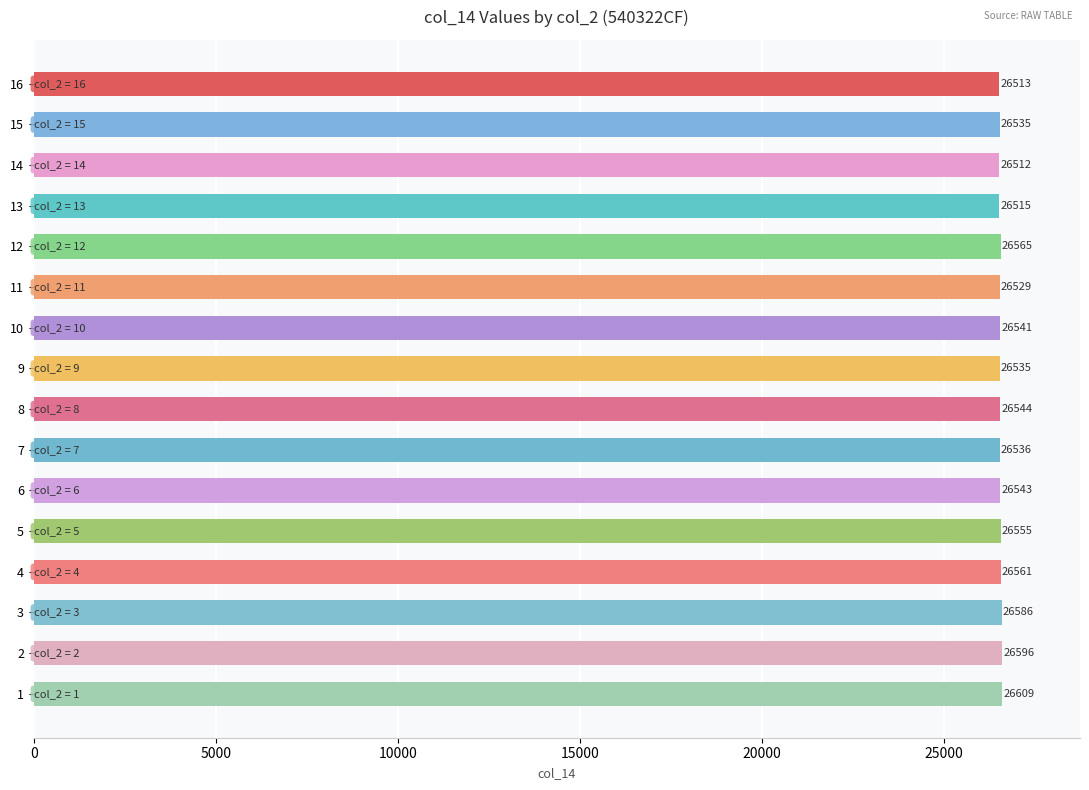

Are the bars horizontal?

Yes